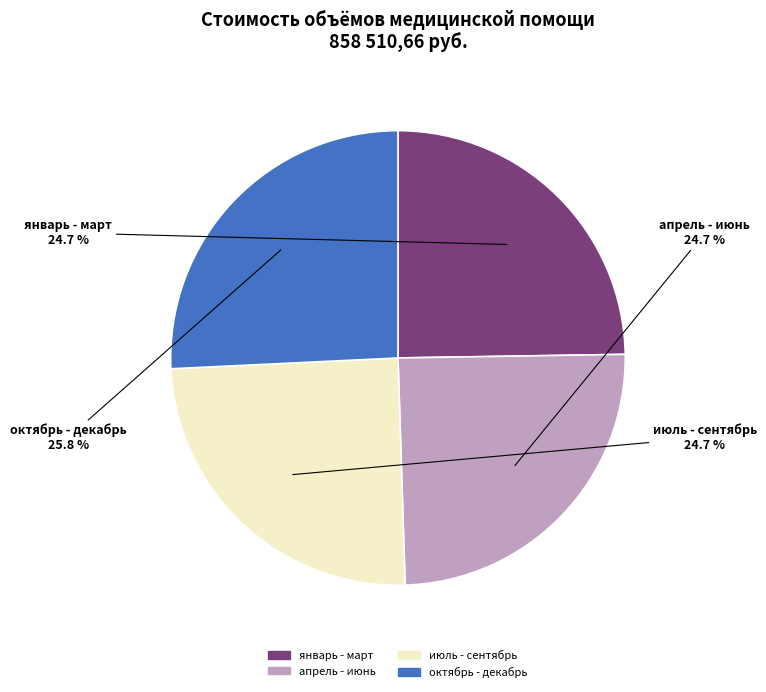

What is the largest slice in the pie chart?

октябрь - декабрь